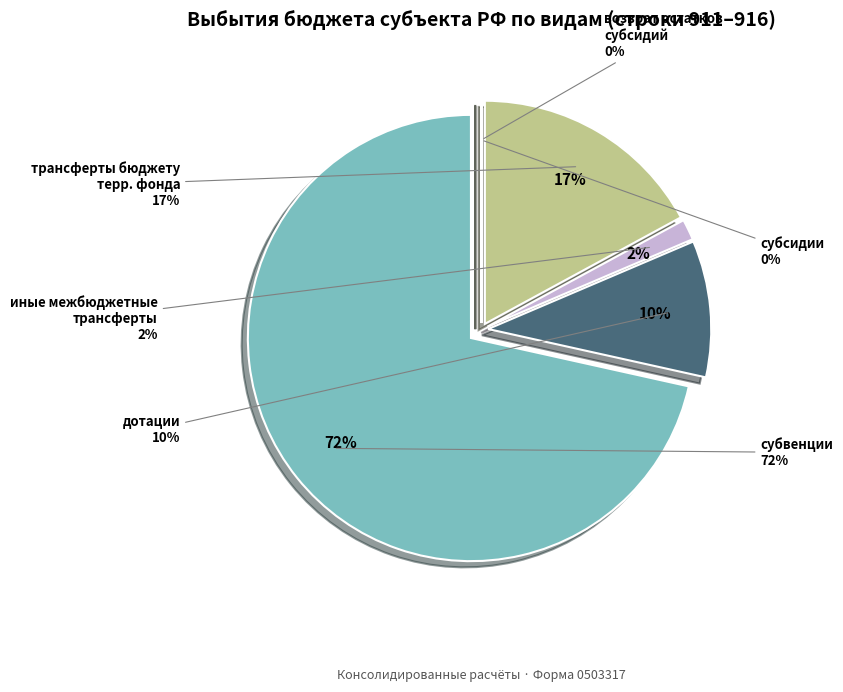

Rank the categories by value from lowest to highest.

возврат неиспользованных
остатков субсидий, субсидии, иные межбюджетные
трансферты, дотации, трансферты бюджету
территориального фонда, субвенции